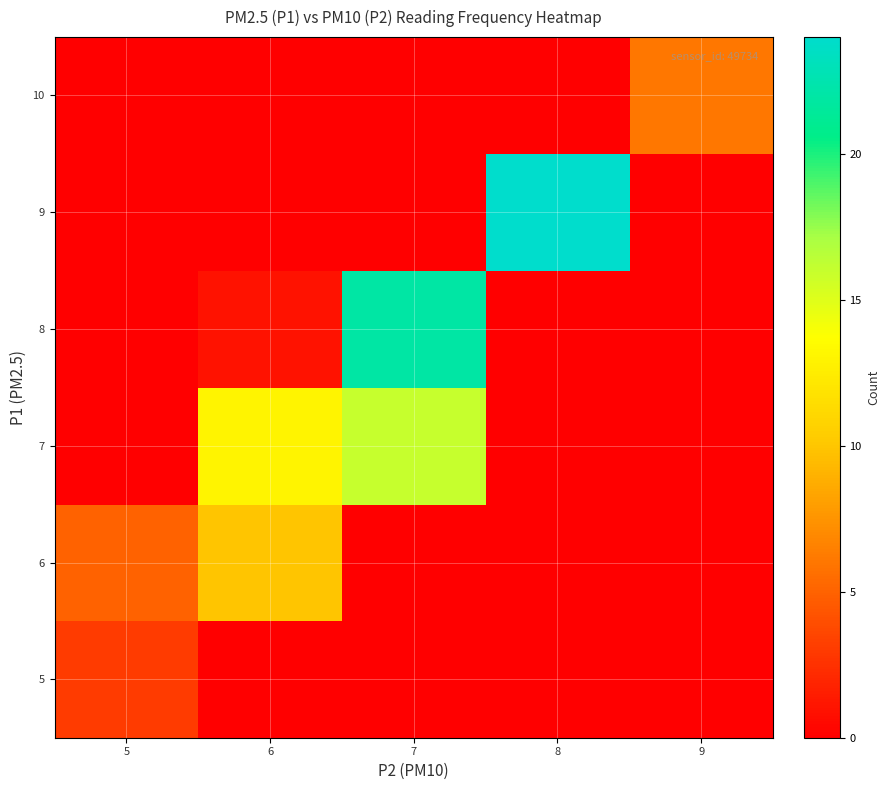

At how many categories does at least one series exceed 17?

2